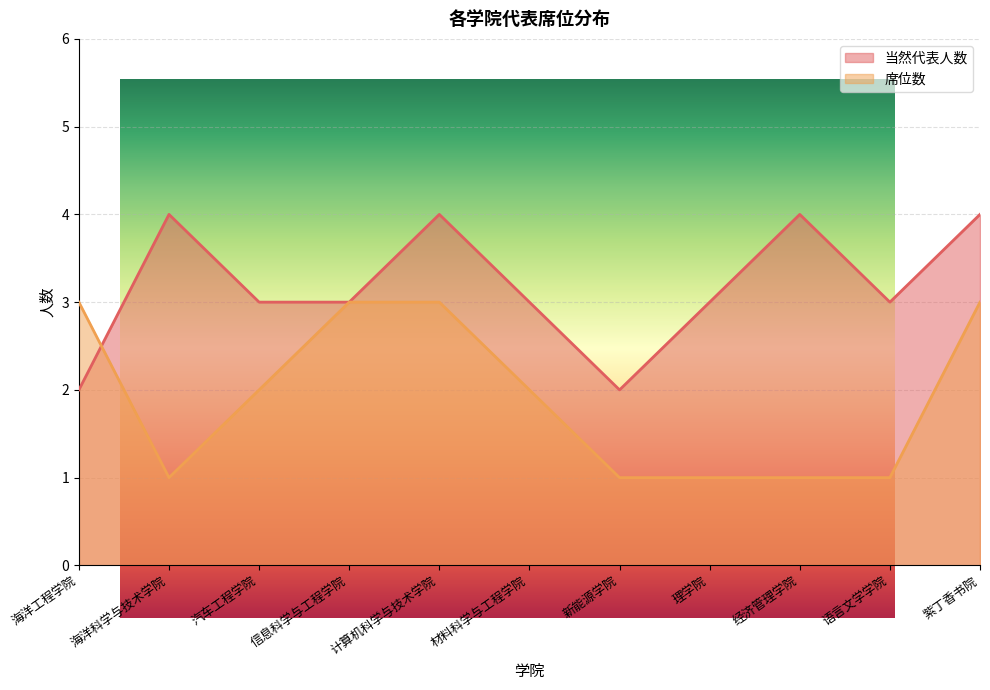

True or false: 当然代表人数 has a value of 7 at 计算机科学与技术学院.

False